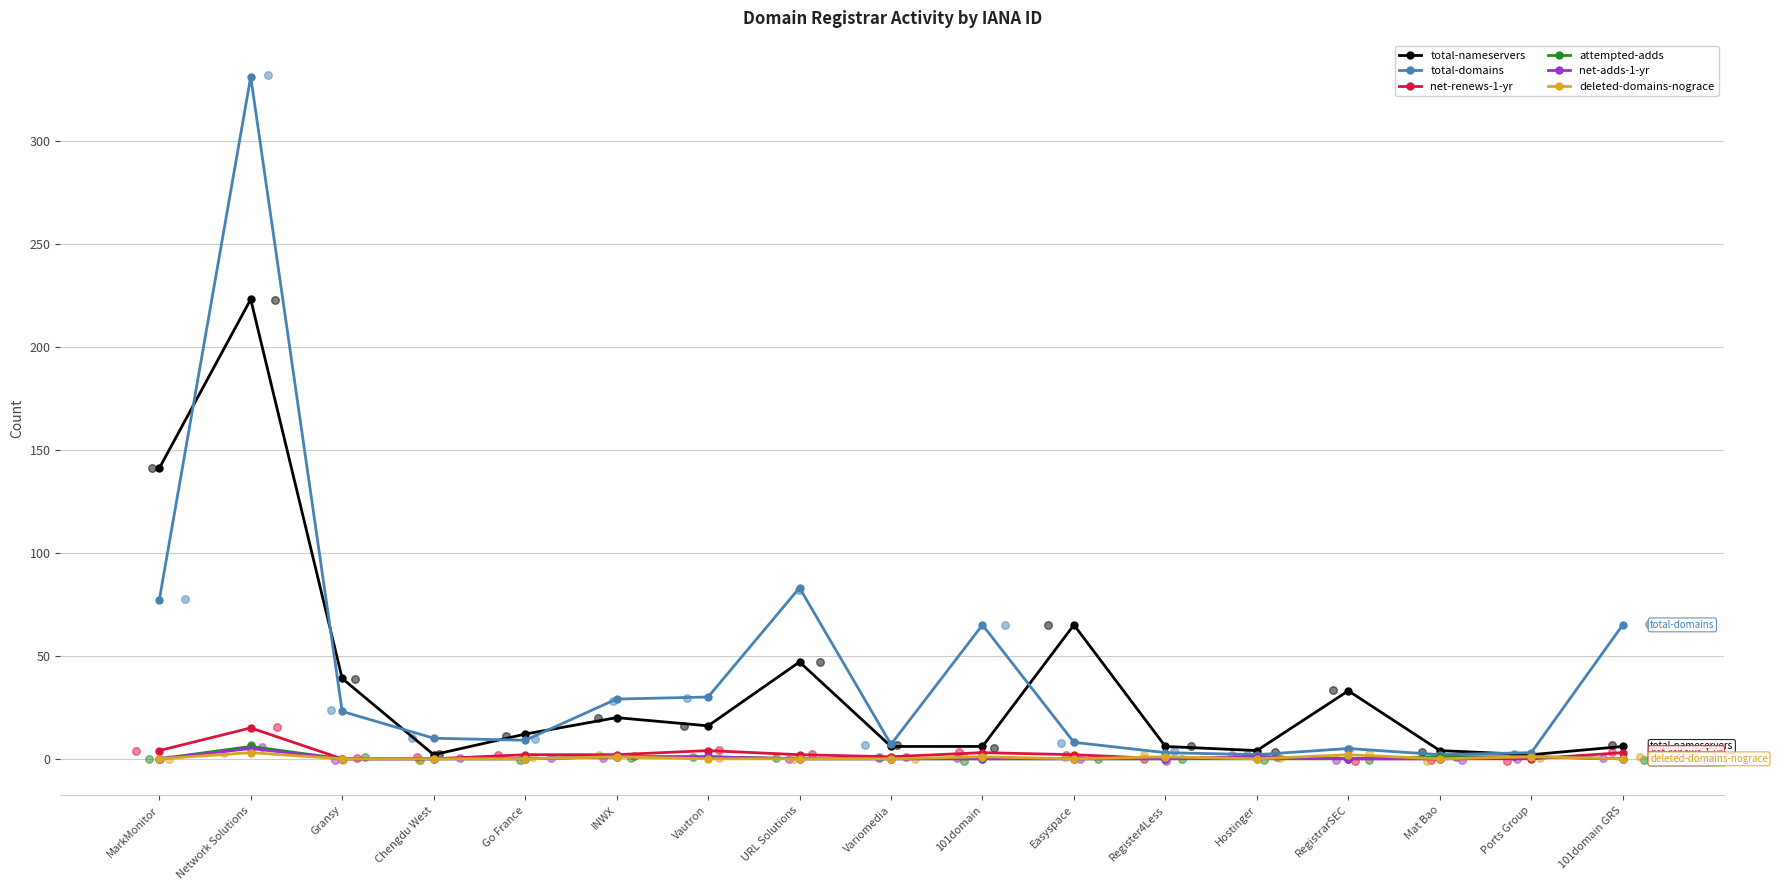

What are all the series names shown in the legend?

total-nameservers, total-domains, net-renews-1-yr, attempted-adds, net-adds-1-yr, deleted-domains-nograce